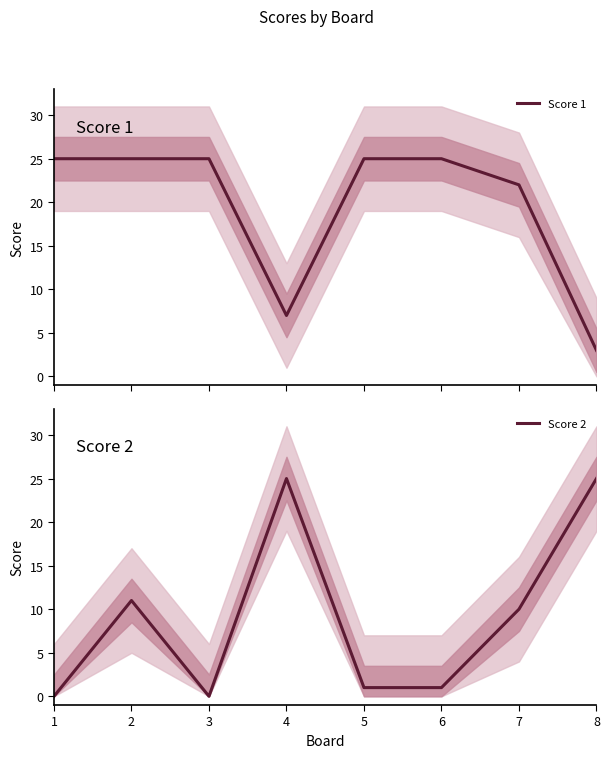

In Score 2, how many points are higher than both neighbors (excluding endpoints)?

2